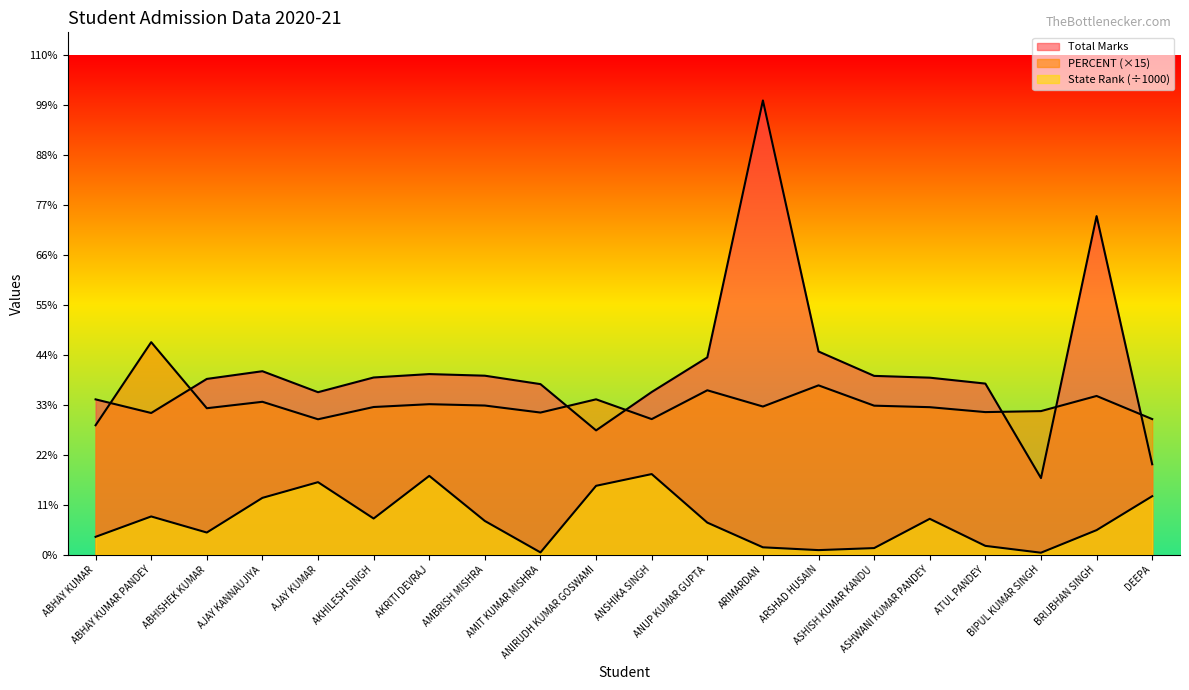

At which label does State Rank reach its minimum?

BIPUL KUMAR SINGH